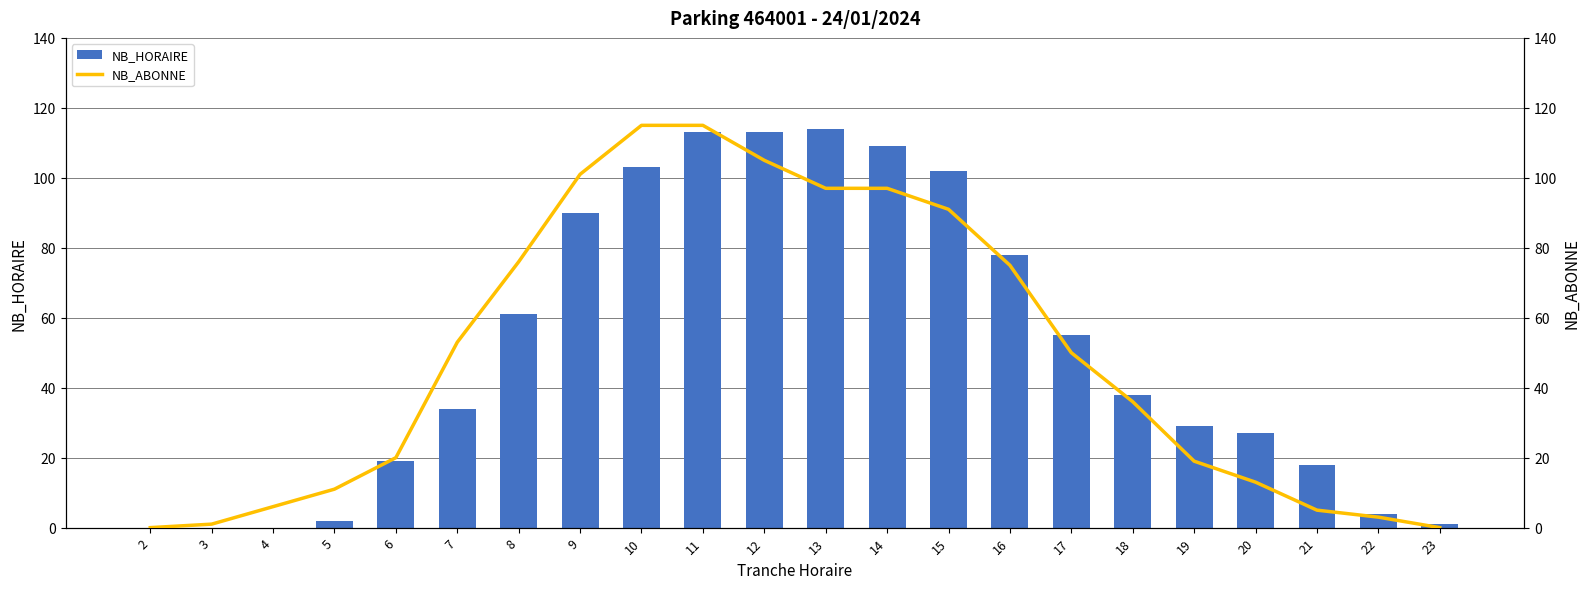

Is it true that NB_HORAIRE equals 199 at 11?

False